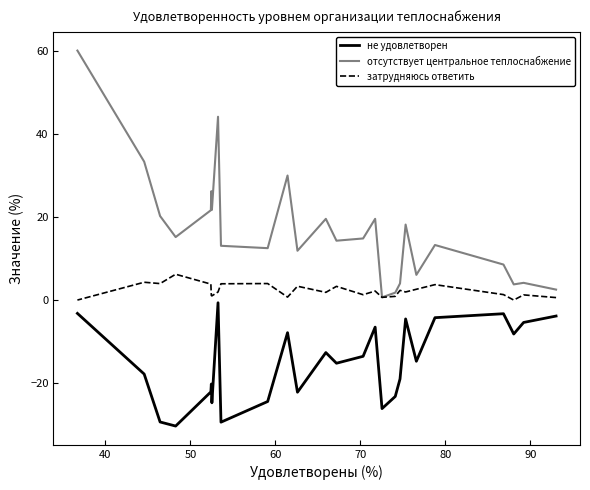

What is the value of the не удовлетворен point at the 13th from the left?

-15.2